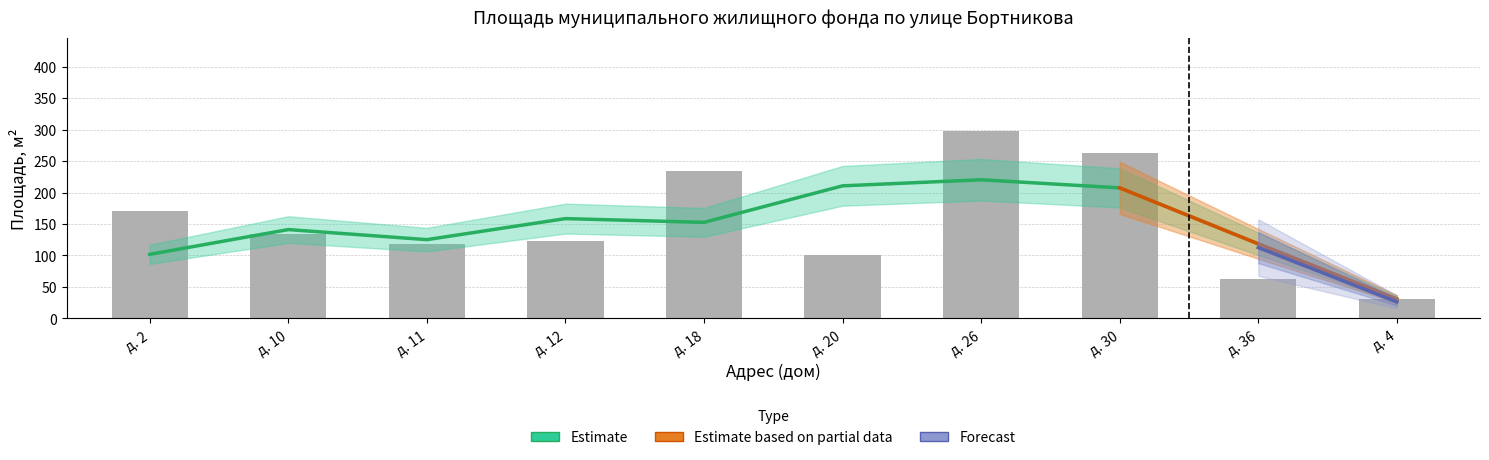

Is it true that Forecast equals 40.4 at ул. Бортникова, д. 36?

False